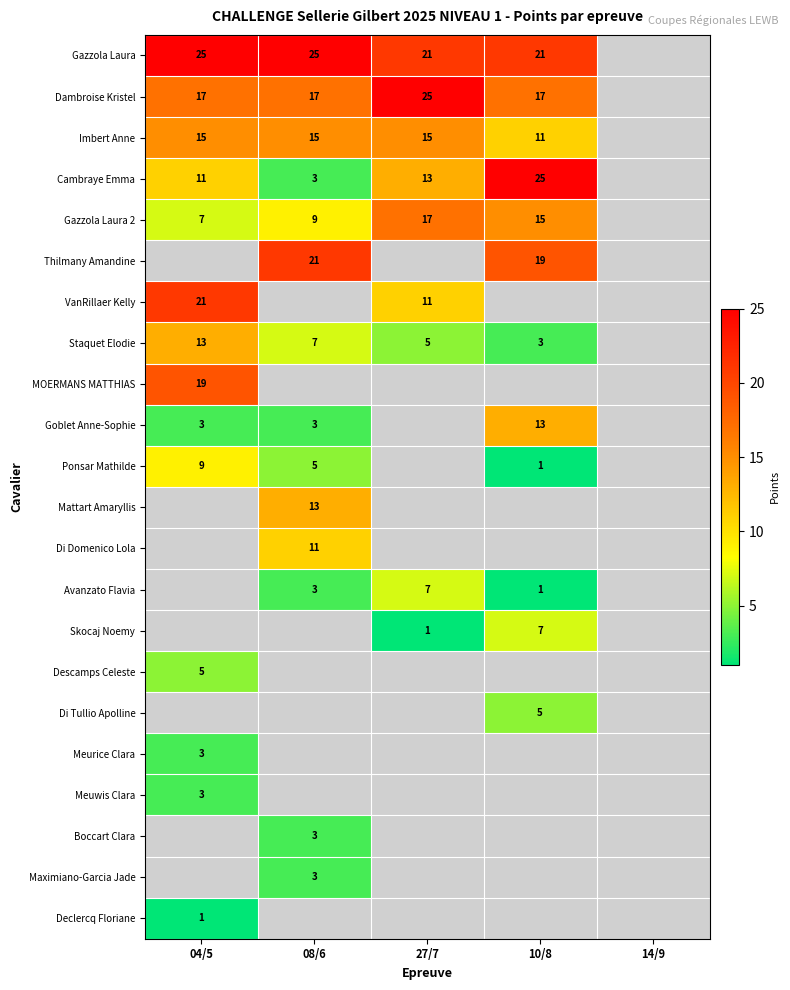

True or false: Declercq Floriane has a value of 1 at 04/5.

True